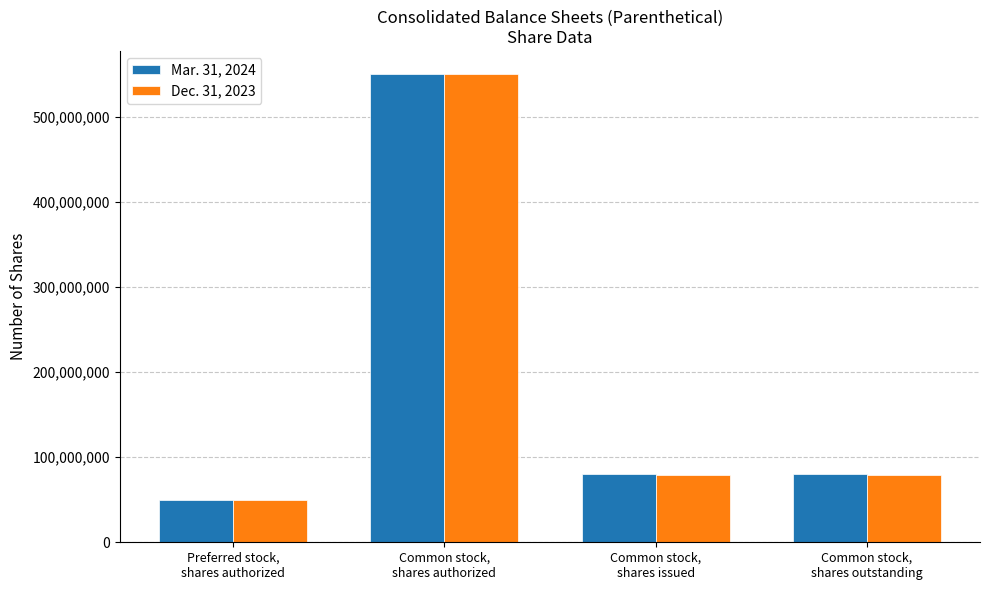

What is the maximum value for Mar. 31, 2024?

550000000